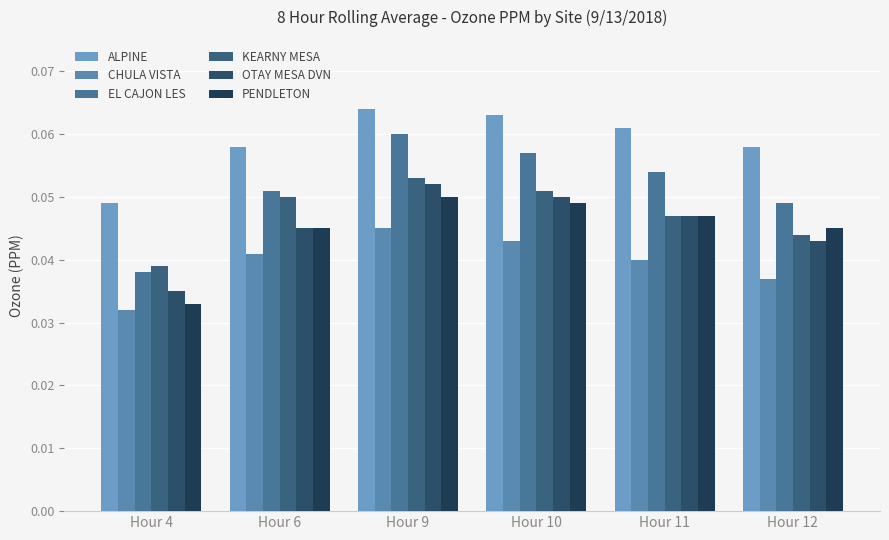

Which series has the largest range (max minus min)?

EL CAJON LES